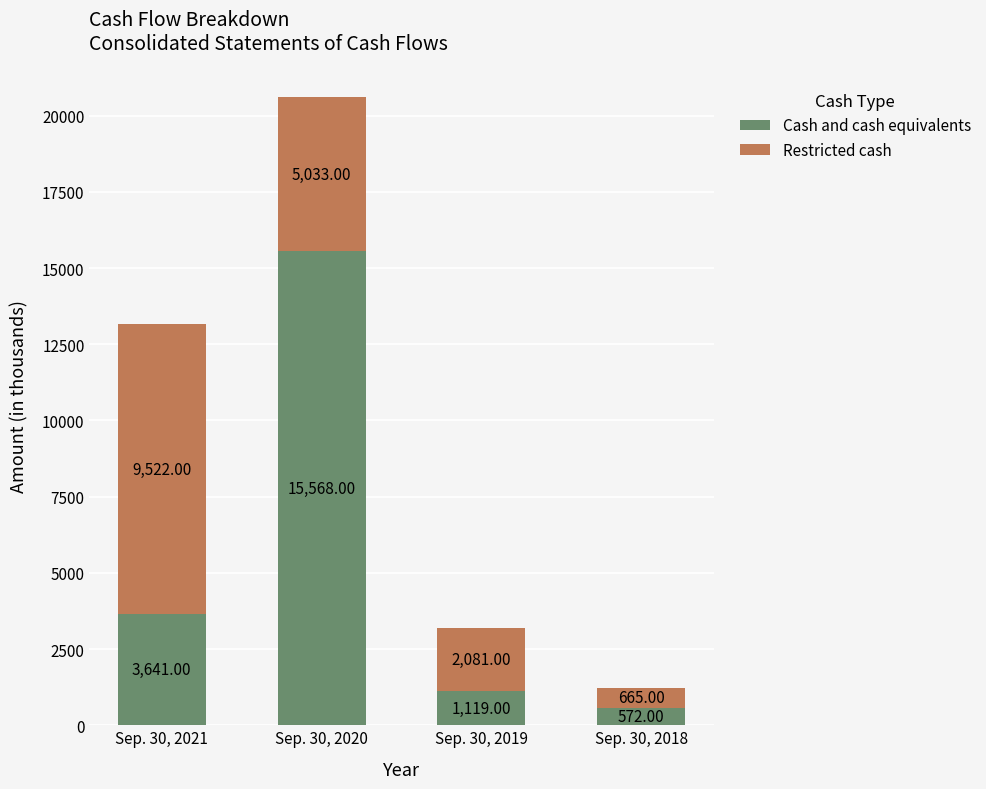

The Cash and cash equivalents series shows 6198 at Sep. 30, 2020. True or false?

False